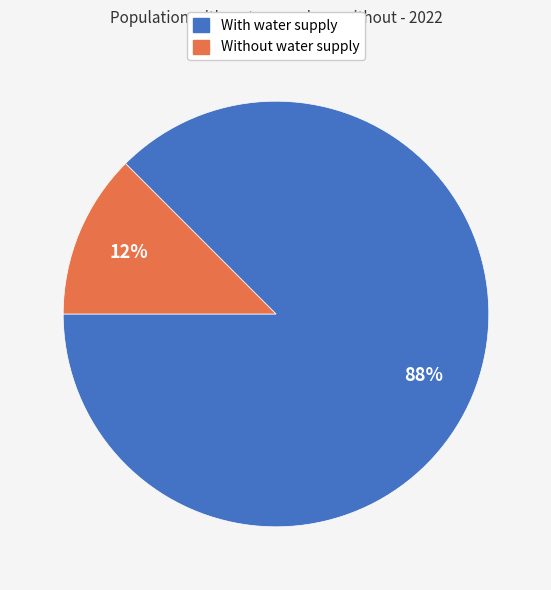

How many slices are in this pie chart?

2